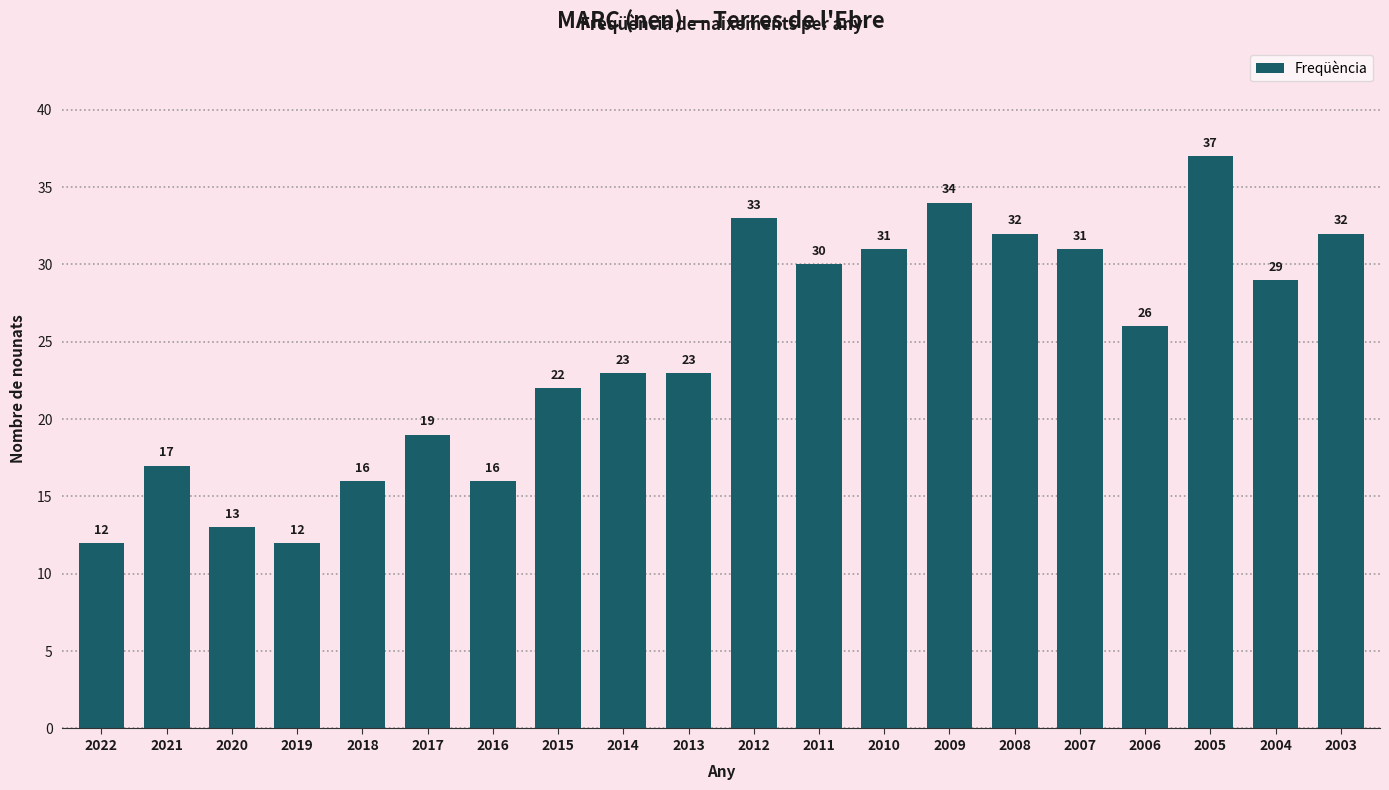

What is the average value?

24